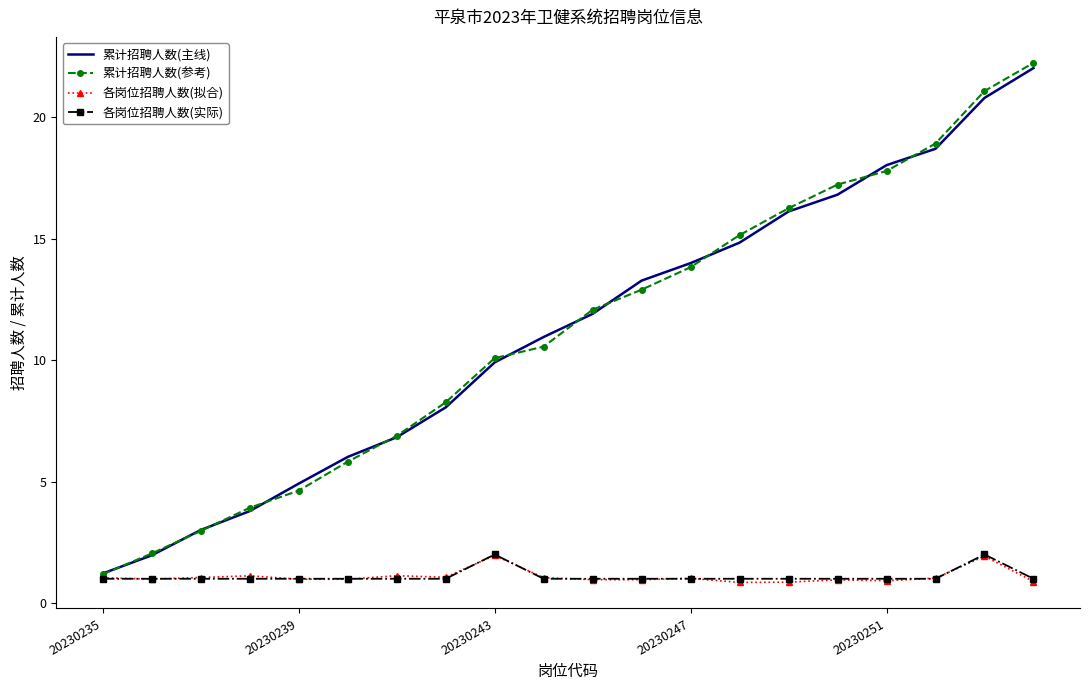

Which series has the largest range (max minus min)?

累计招聘人数(参考)